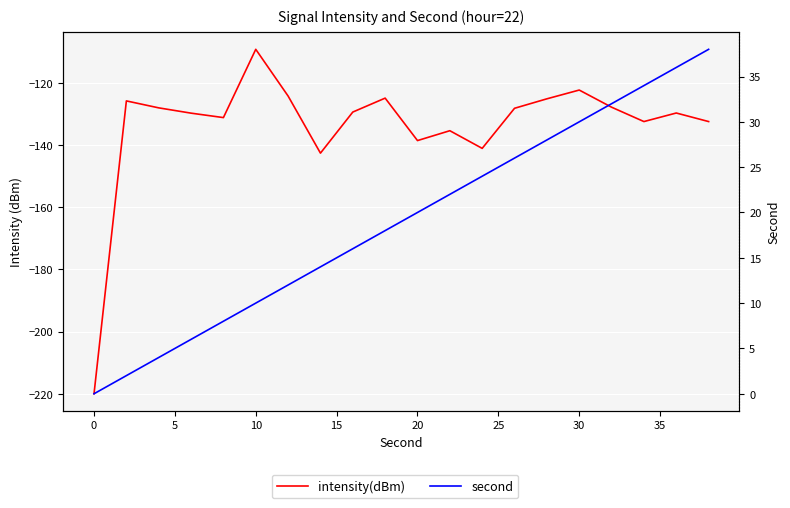

What is the maximum value shown in the chart?

38.0